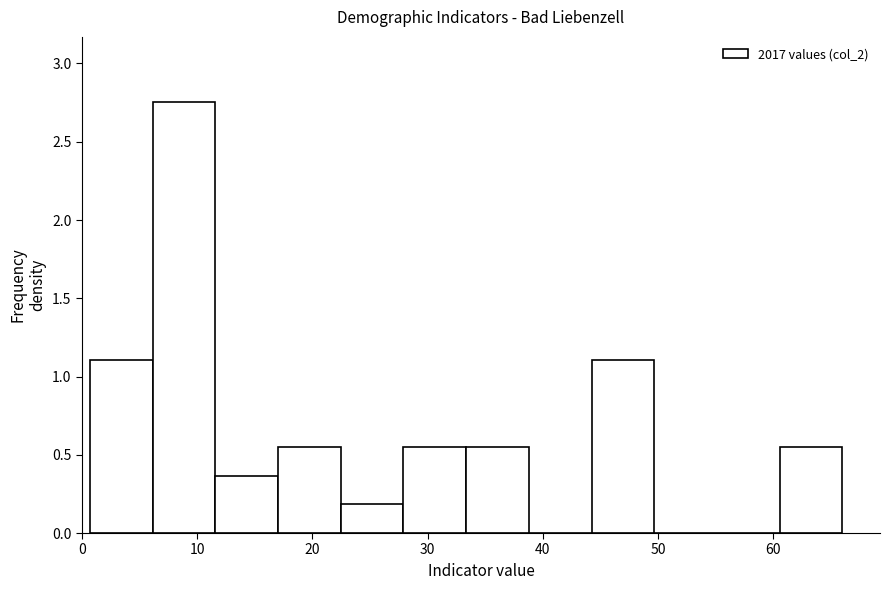

Reading left to right, list every bar in this chart as the range it spans on the x-axis followed by its height. Neither the bar edges nor the heights are printed on the chart, so give them approximately, as read against the axes.

1 to 6: 1.10
6 to 12: 2.75
12 to 17: 0.35
17 to 22: 0.55
22 to 28: 0.20
28 to 33: 0.55
33 to 39: 0.55
39 to 44: 0
44 to 50: 1.10
50 to 55: 0
55 to 61: 0
61 to 66: 0.55